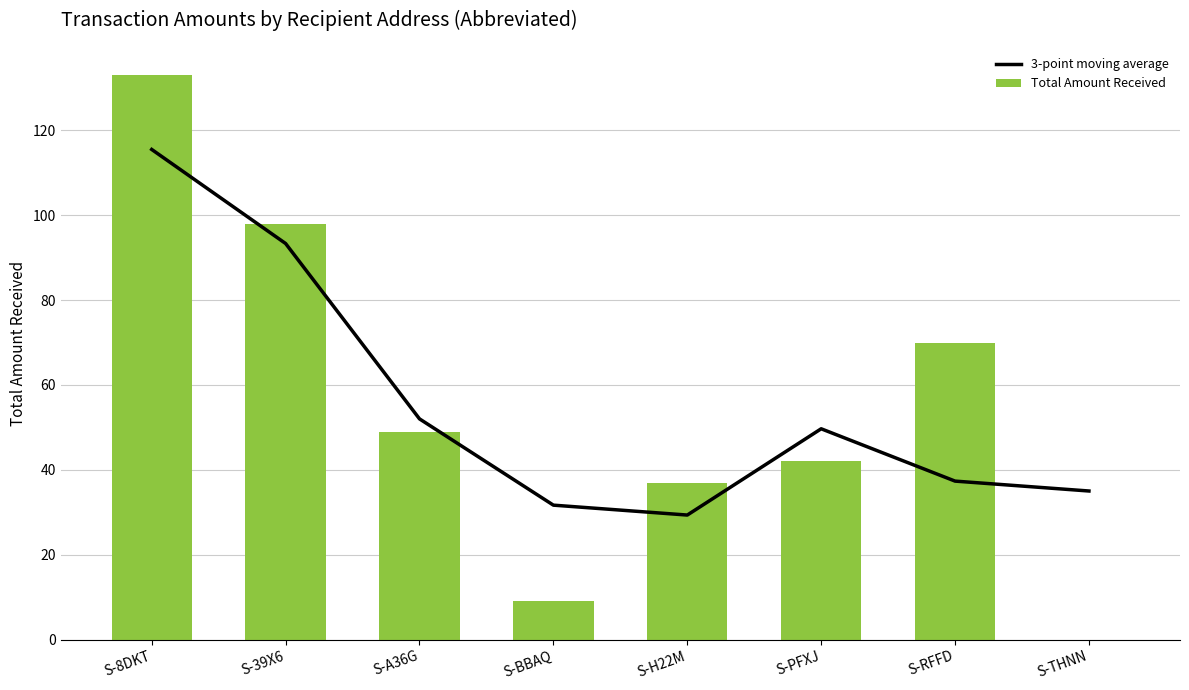

Is it true that Total Amount Received equals 46.6 at S-39X6?

False